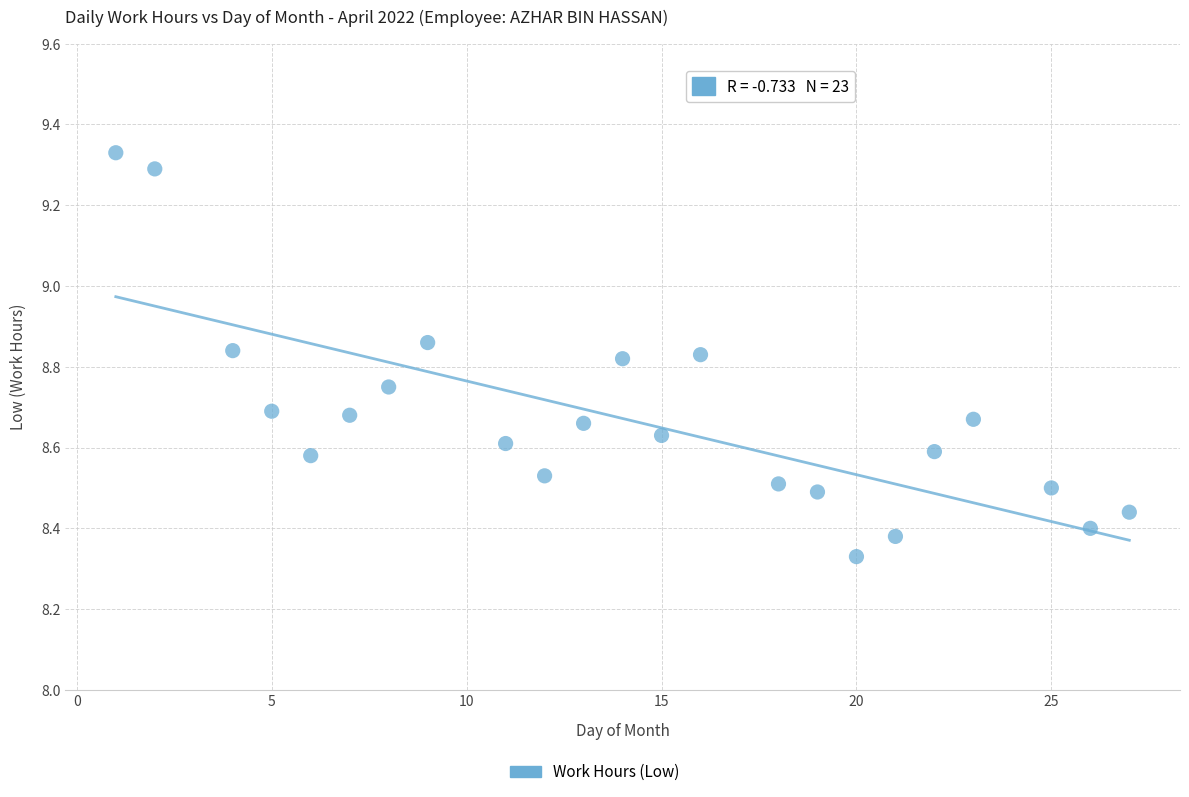

What is the range of Y values (max minus min)?

1.0